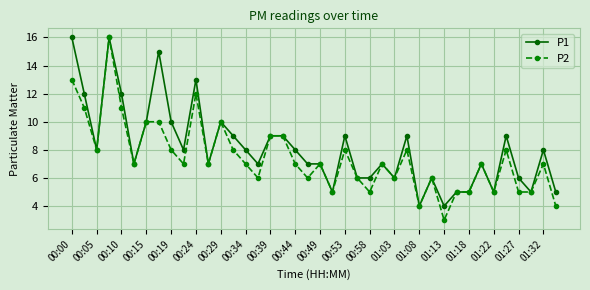

What is the value of the P2 point at the 33rd from the left?

5